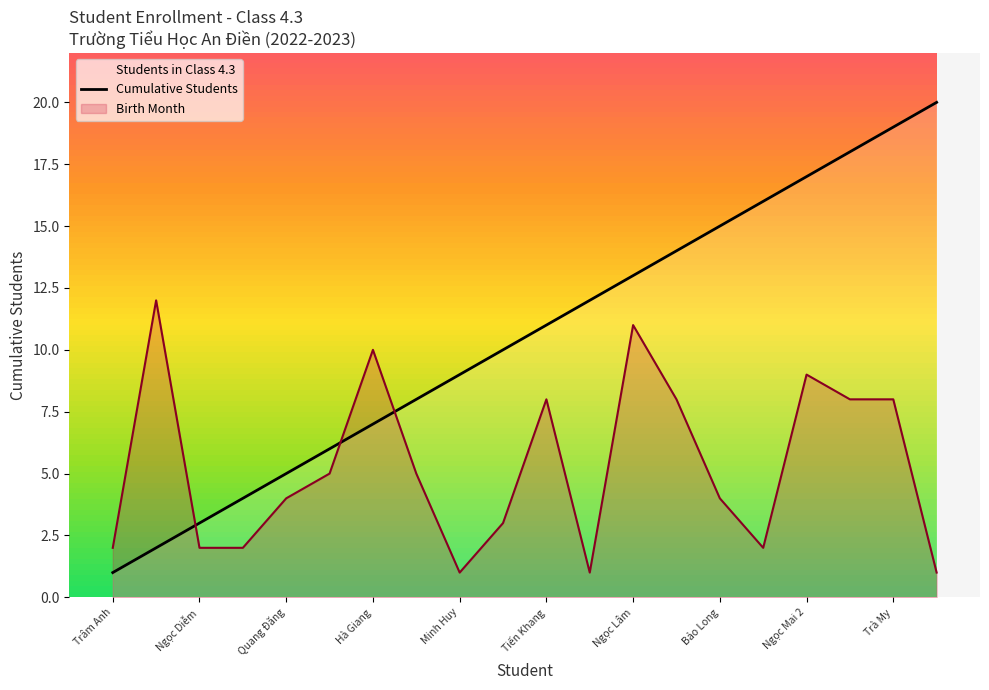

Does the chart have visible grid lines?

No